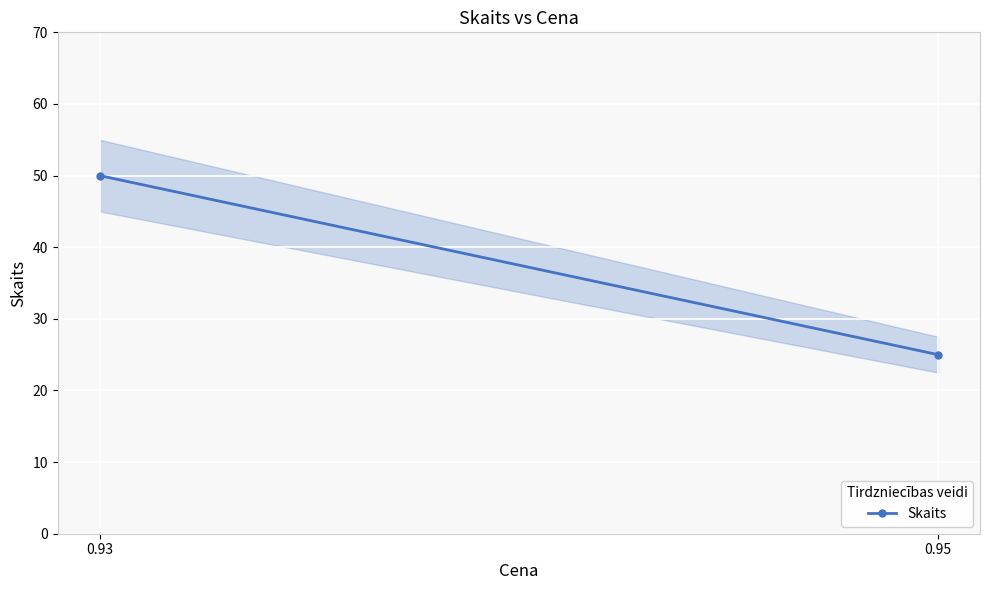

What is the value of the 2nd point from the left?

25